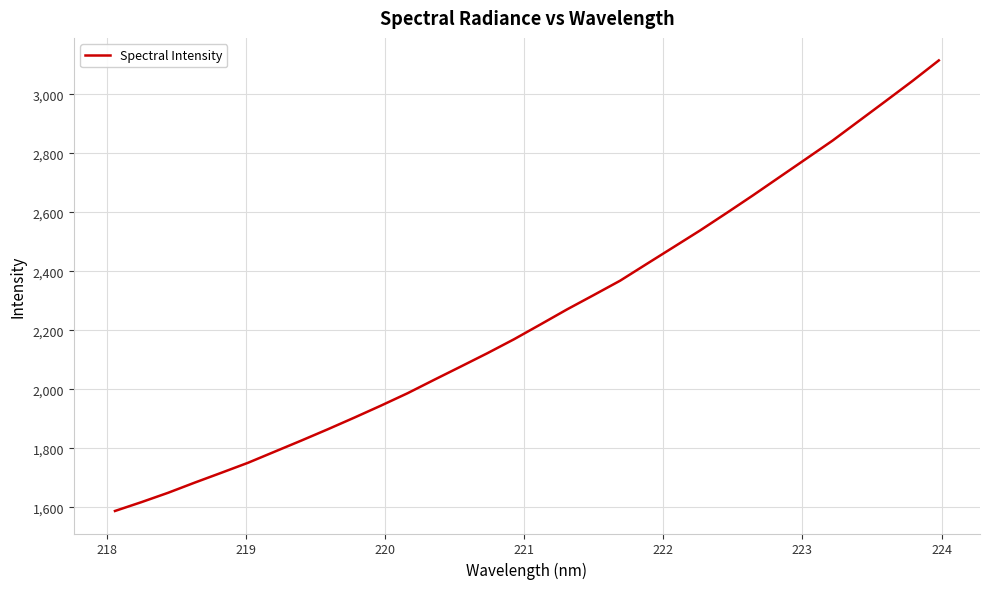

What is the greatest value displayed?

3114.6